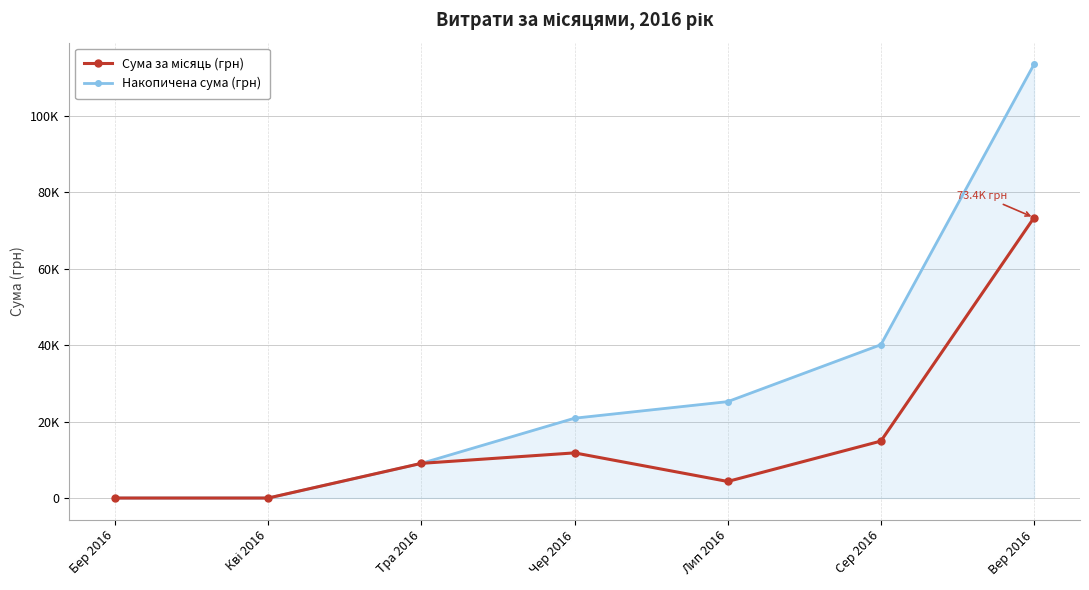

In Сума за місяць (грн), how many points are higher than both neighbors (excluding endpoints)?

1